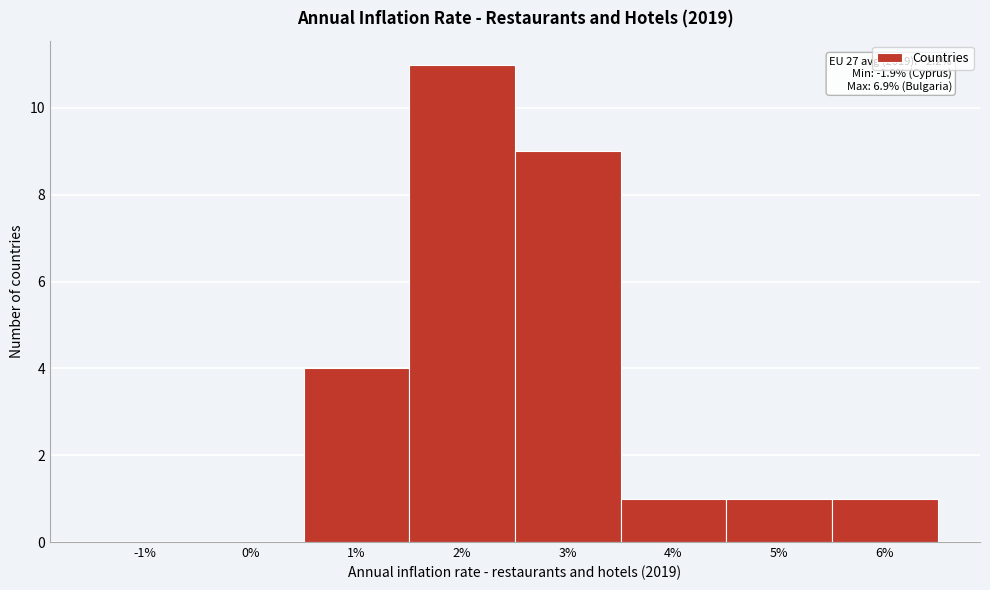

Reading right to left, transcribe all the data shown in this chart.

6%=1	5%=1	4%=1	3%=9	2%=11	1%=4	0%=0	-1%=0